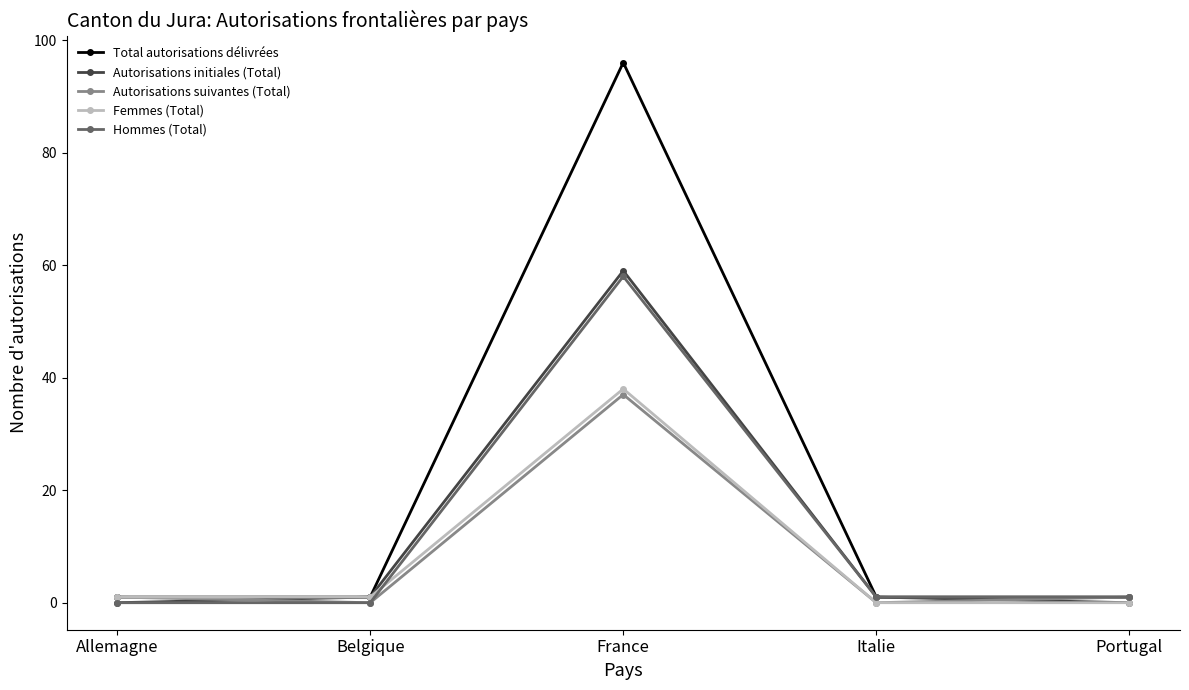

What is the sum of all Autorisations initiales (Total) values?

61